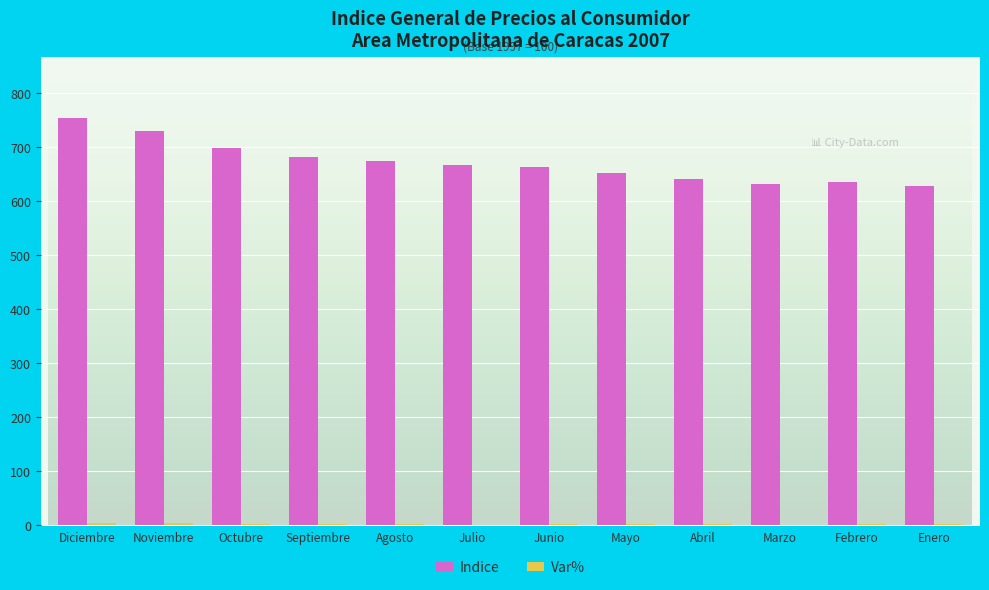

Which series has the largest total across all categories?

Indice